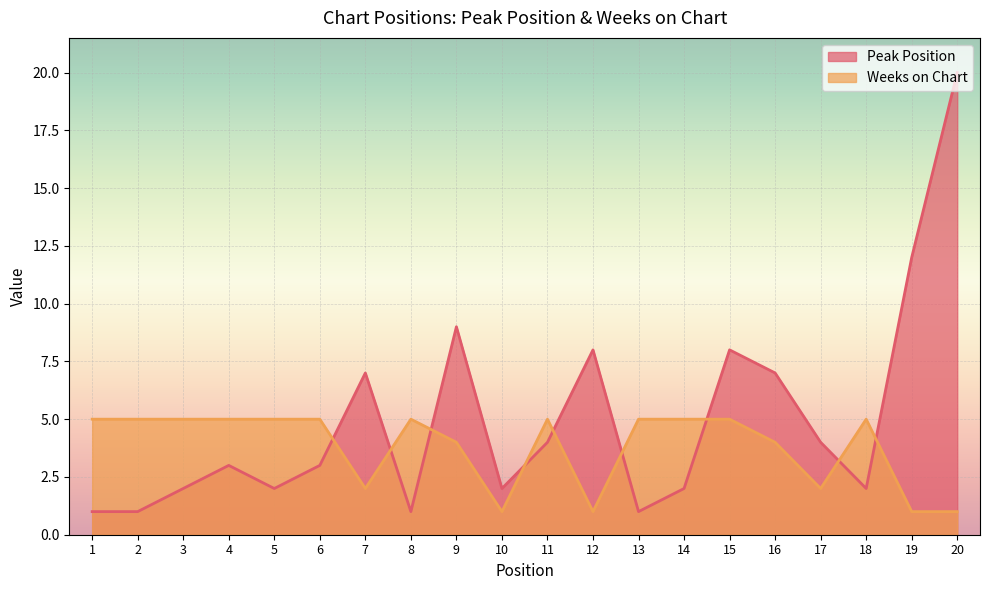

What is the sum of the Peak Position values at 15 and 10?

10